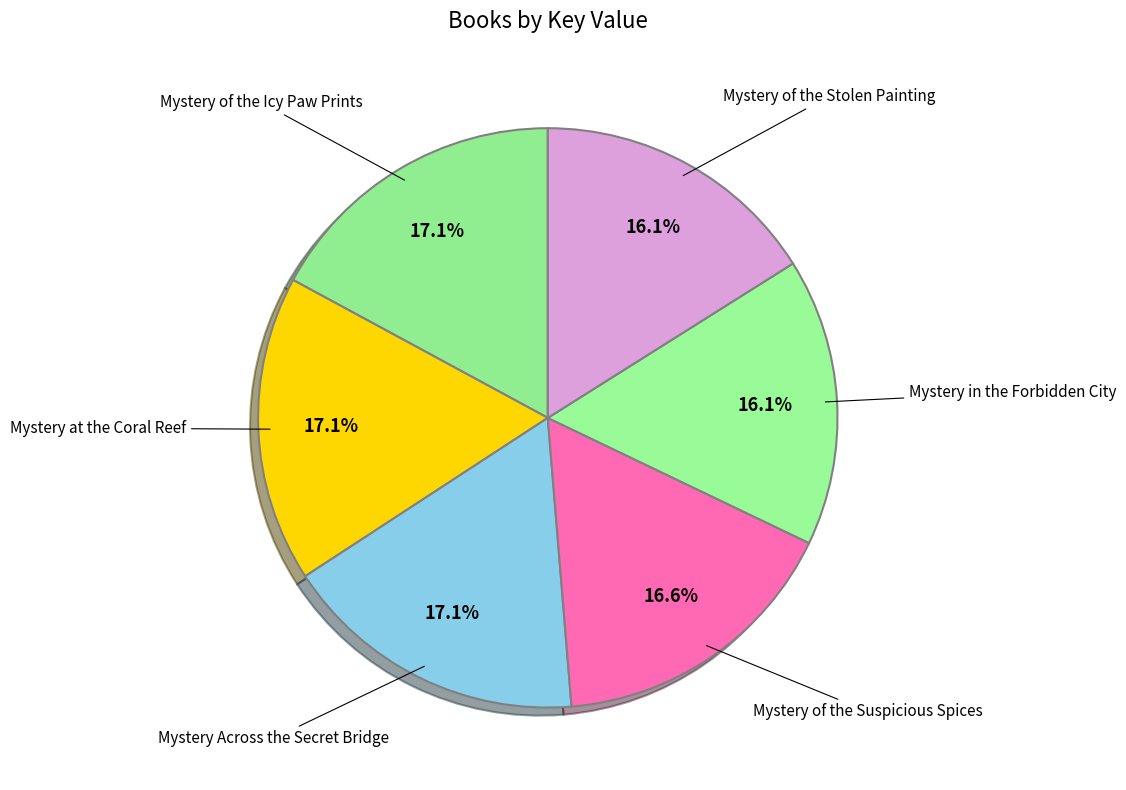

Count the number of slices in the pie.

6